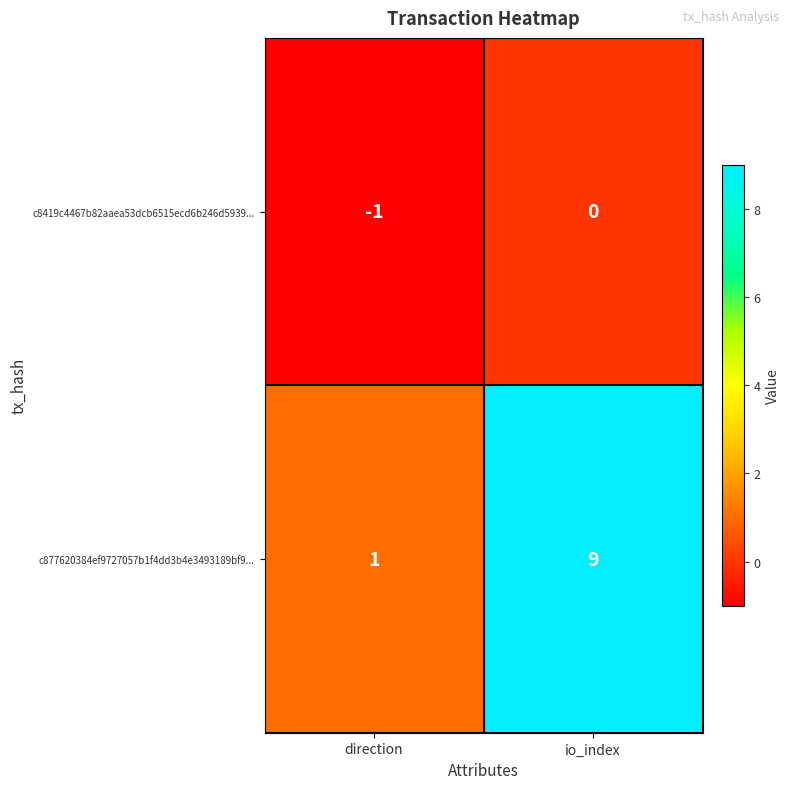

The c877620384ef9727057b1f4dd3b4e3493189bf9... series shows 9 at io_index. True or false?

True